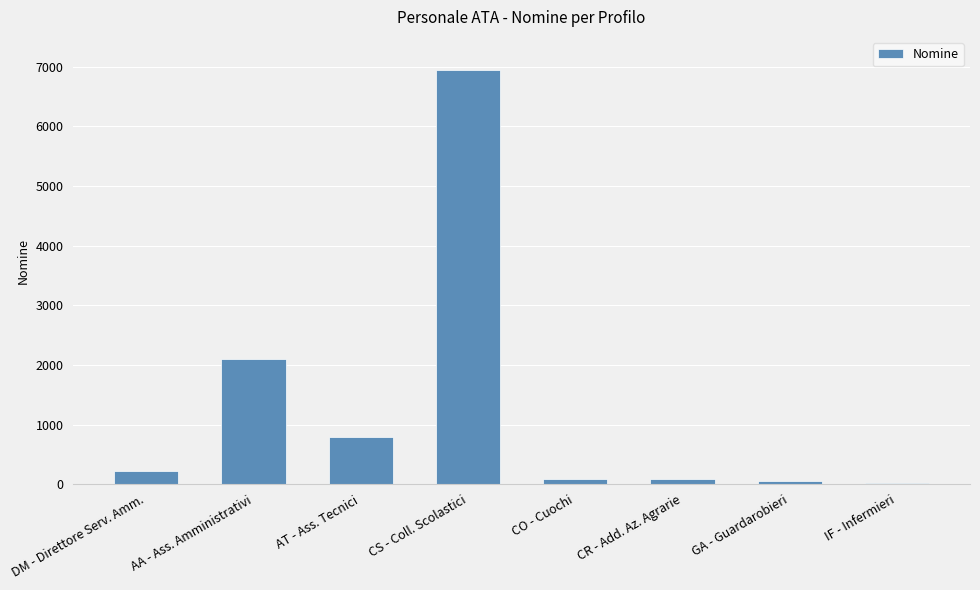

Which has a higher value, AA - Ass. Amministrativi or CR - Add. Az. Agrarie?

AA - Ass. Amministrativi